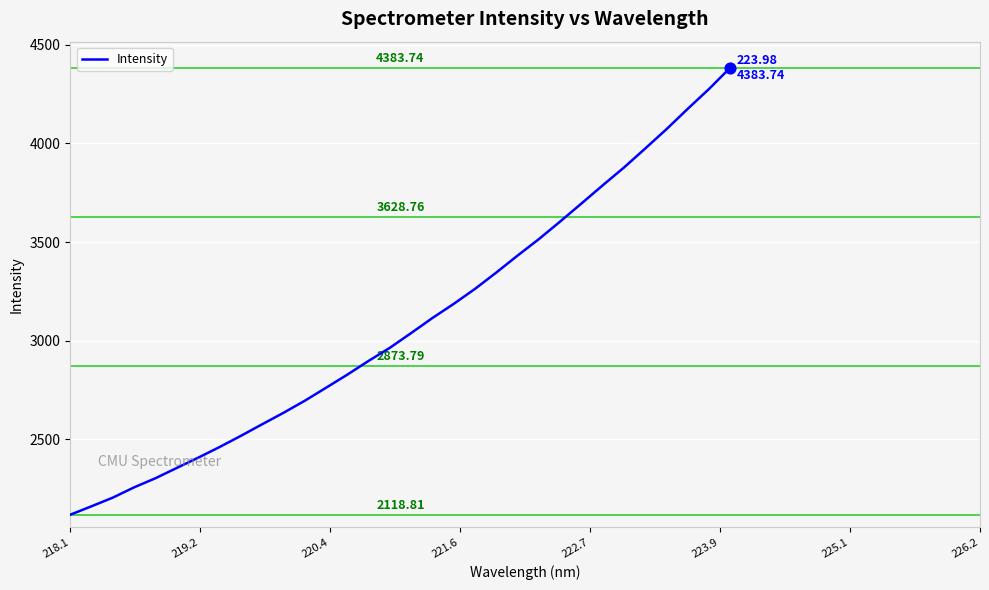

What is the difference between the maximum and minimum values?

2264.9